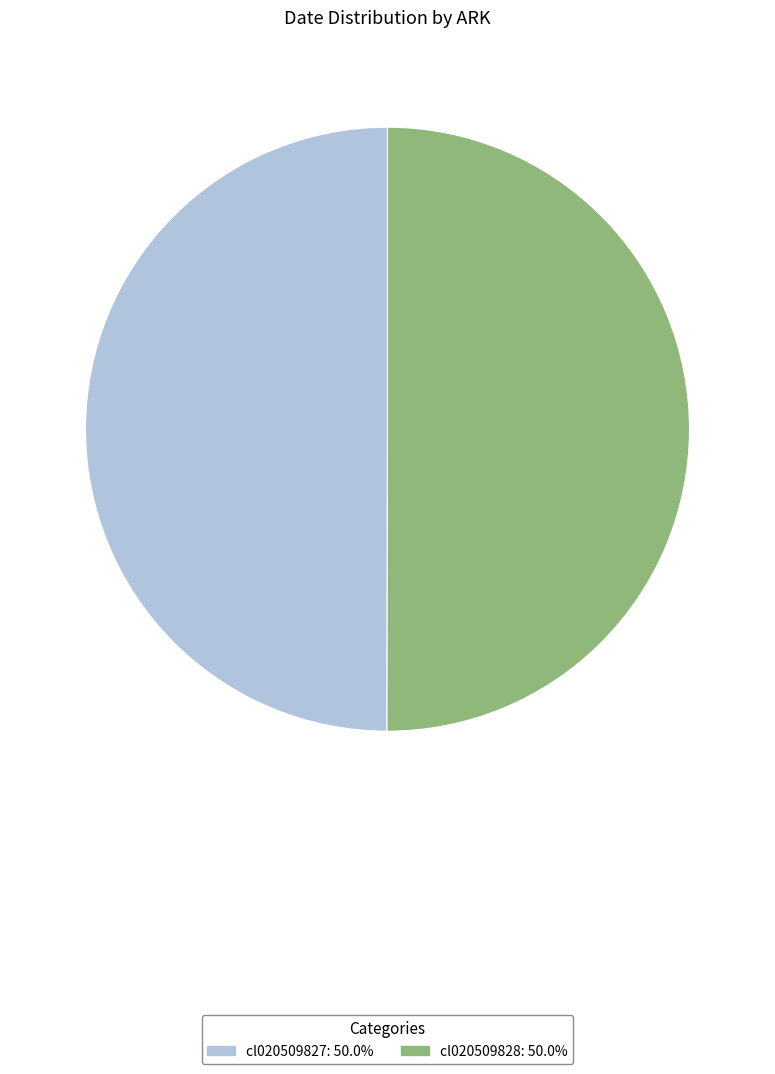

What is the ratio of the value at cl020509828: 50.0% to the value at cl020509827: 50.0%?

1.0